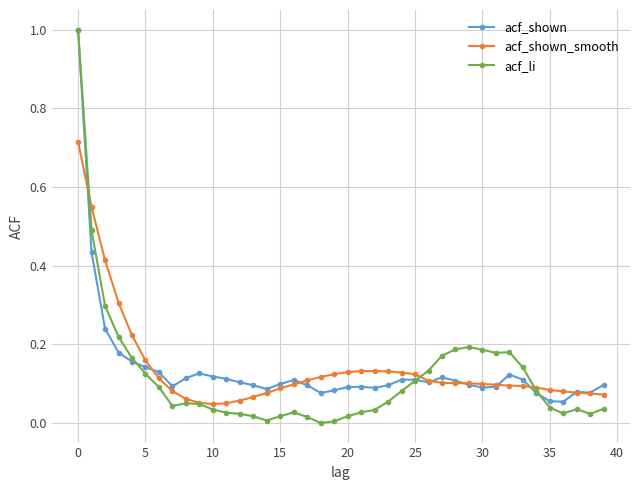

Which series has the largest range (max minus min)?

acf_li